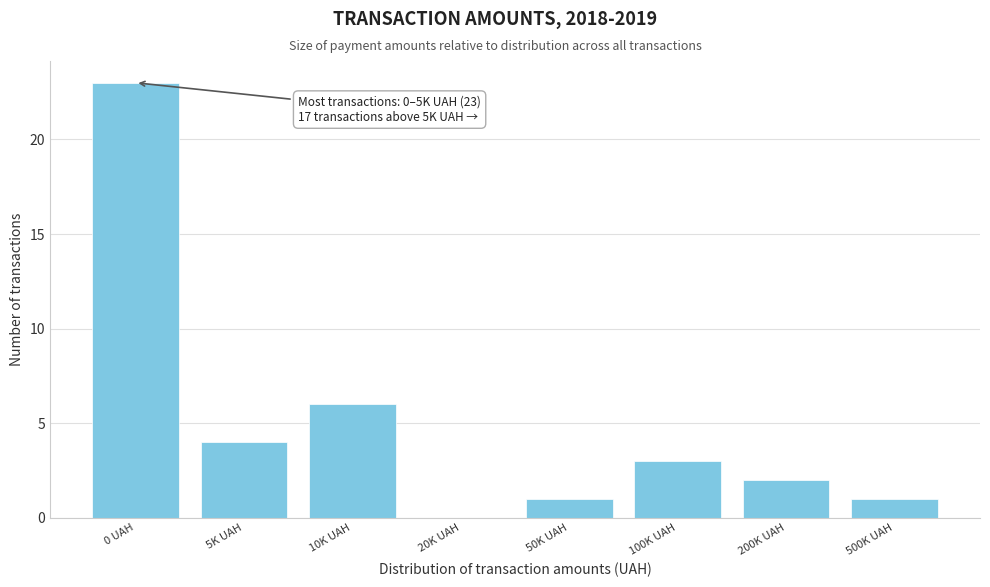

Reading right to left, what are all the values shown in this chart?

500K UAH=1	200K UAH=2	100K UAH=3	50K UAH=1	20K UAH=0	10K UAH=6	5K UAH=4	0 UAH=23